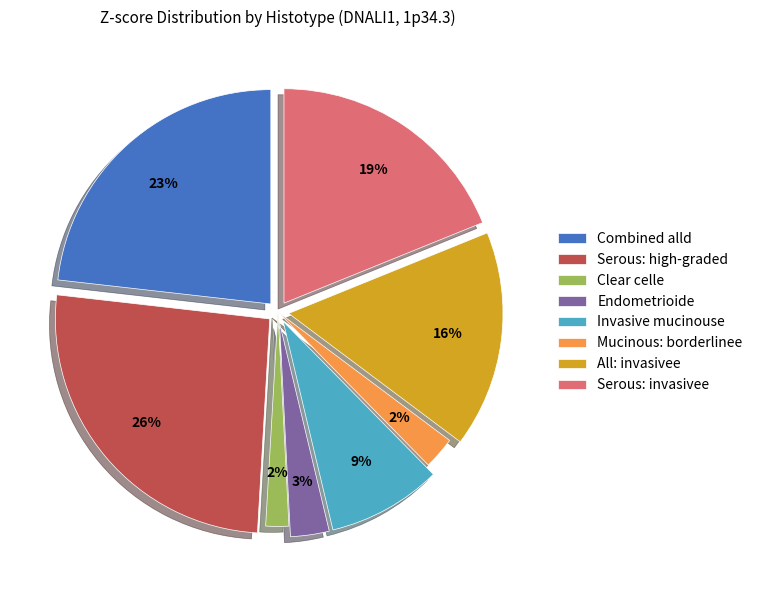

Between Invasive mucinouse and Endometrioide, which is larger?

Invasive mucinouse